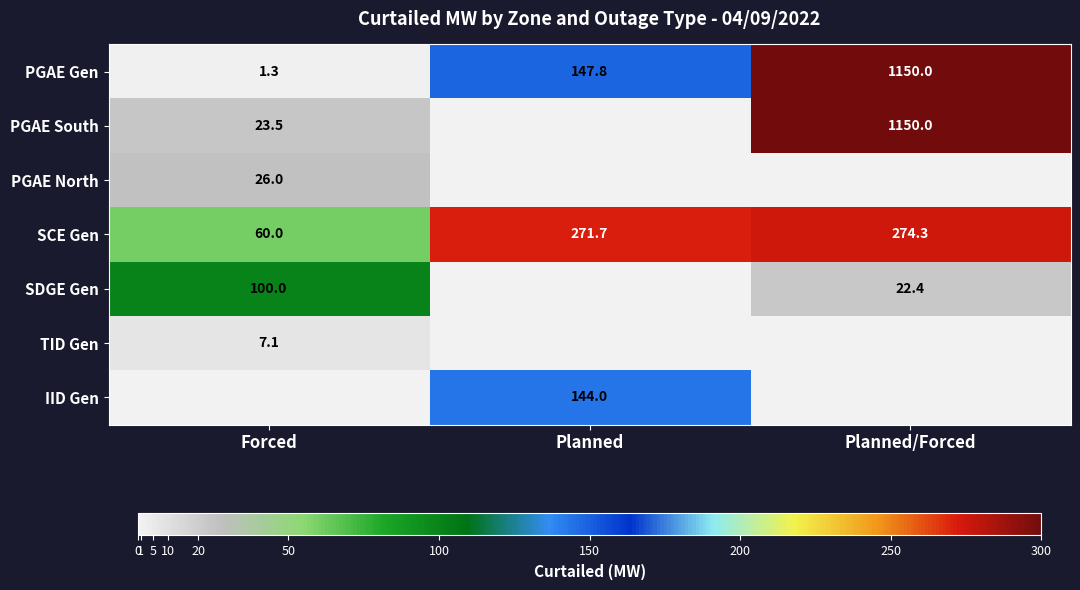

The value of PGAE Gen at Planned/Forced is 1687.6. True or false?

False